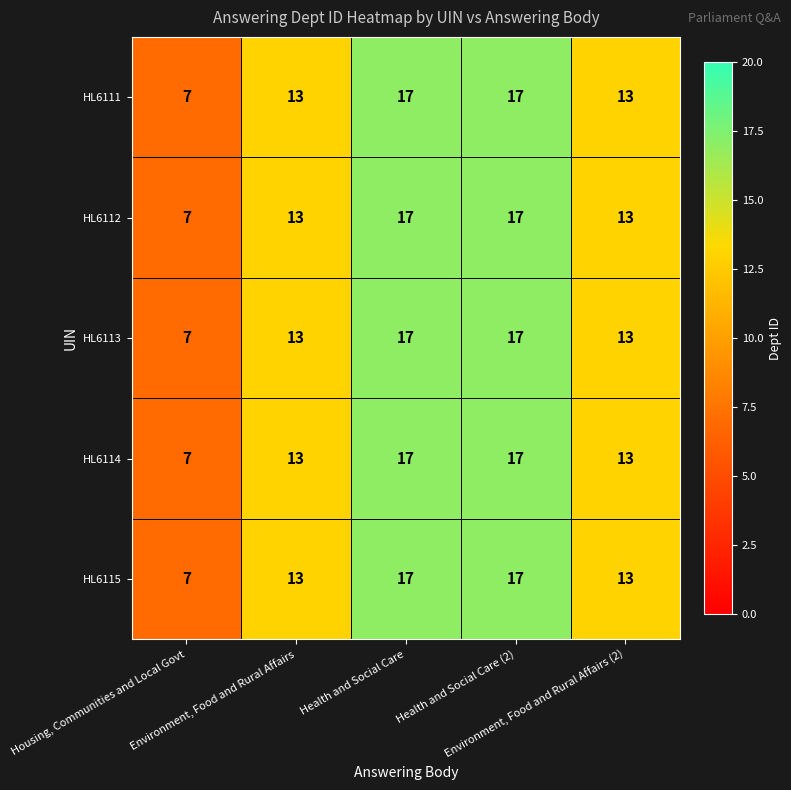

What is the maximum value for HL6111?

17